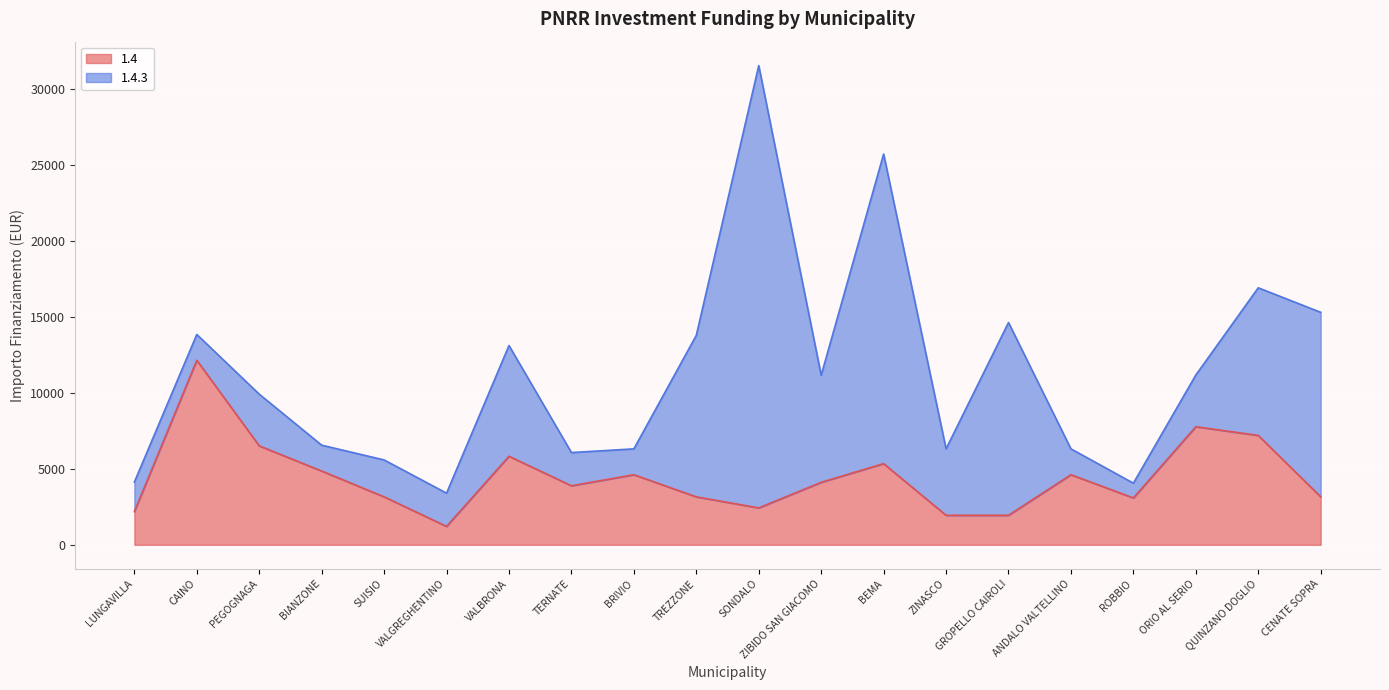

What is the sum of all values?

89206